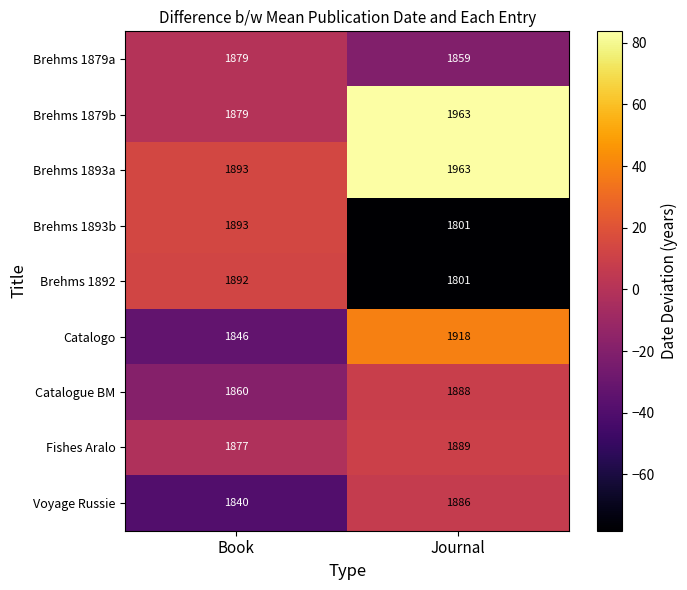

At which category is the sum across all series the highest?

Journal